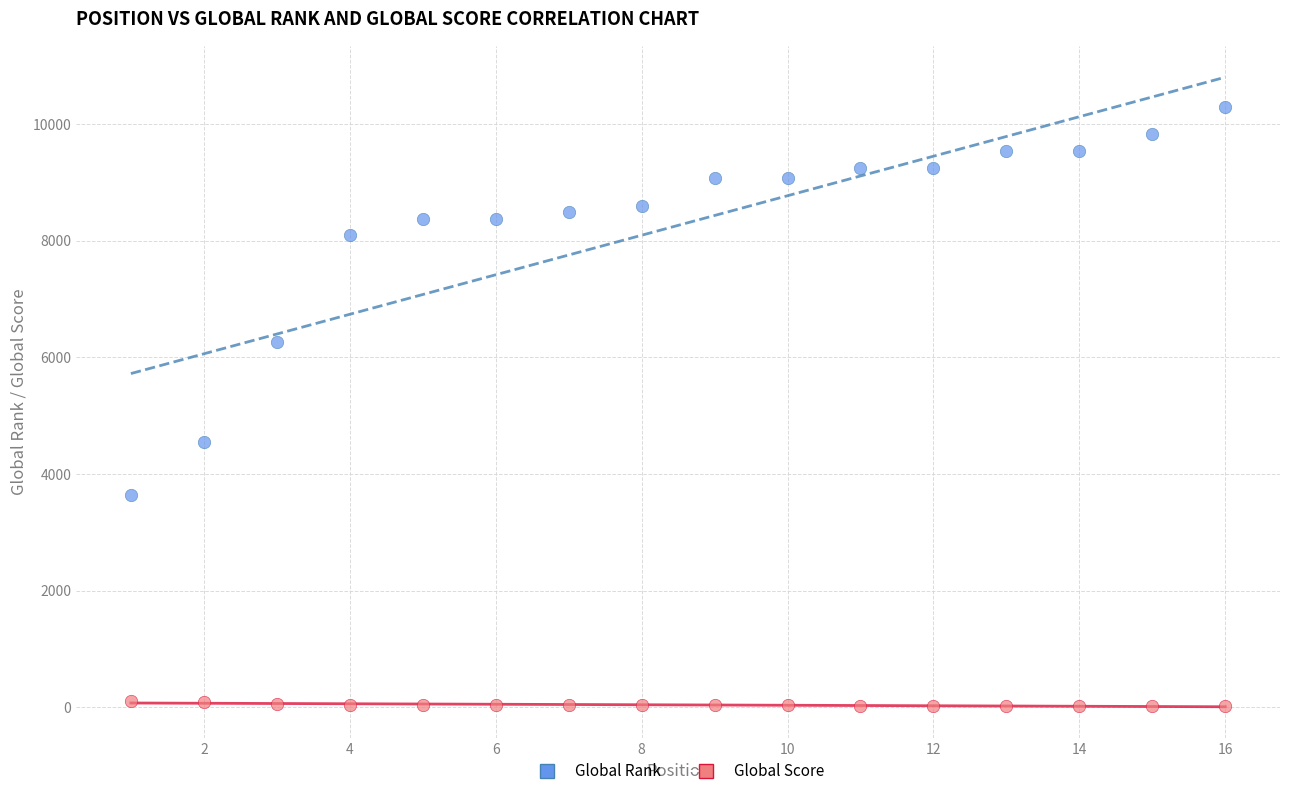

Across all data points, what is the range of Y values (max minus min)?

10279